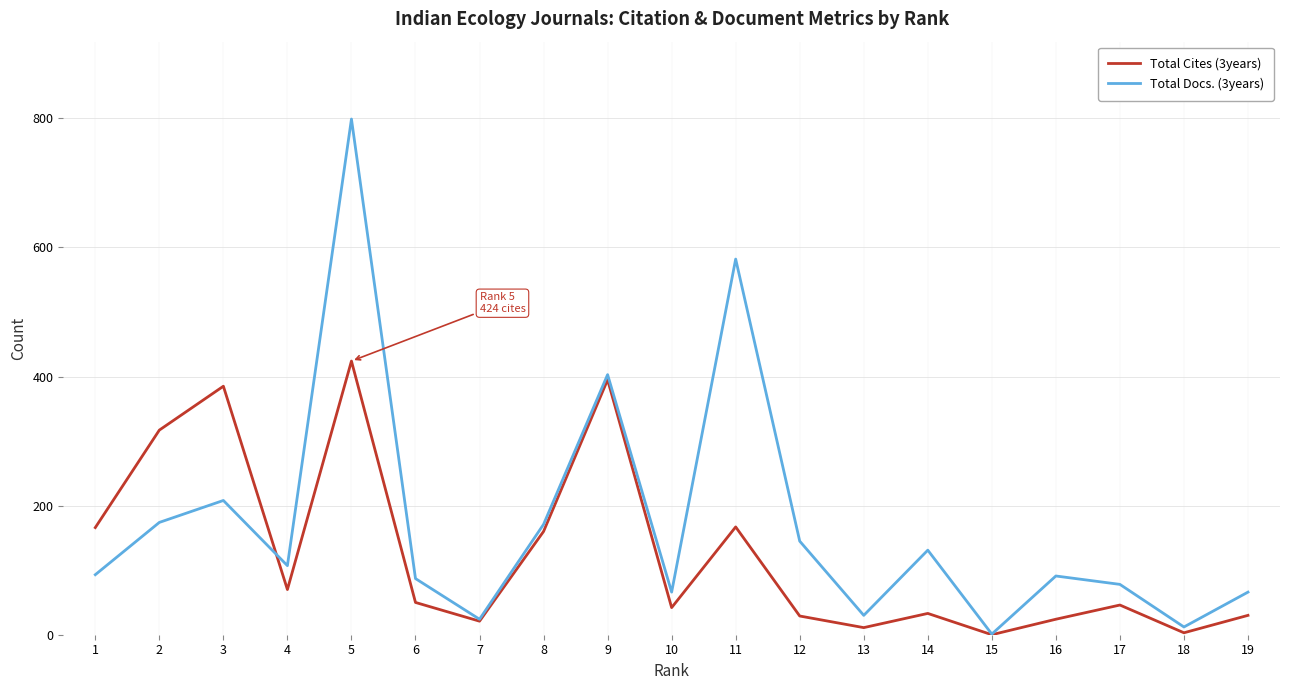

What is the total value across all series at 3?

593